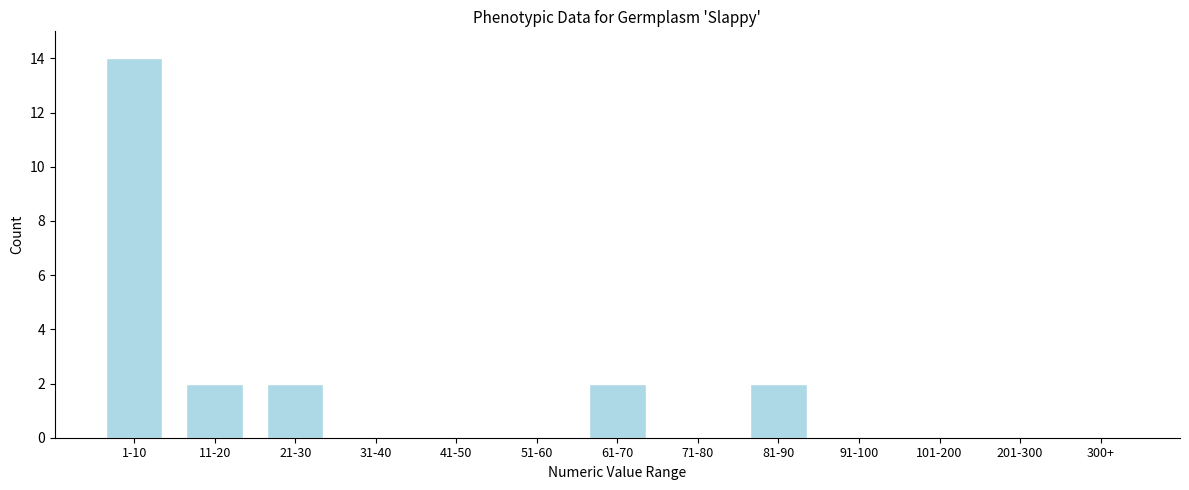

Reading left to right, extract all data points from this chart.

1-10=14	11-20=2	21-30=2	31-40=0	41-50=0	51-60=0	61-70=2	71-80=0	81-90=2	91-100=0	101-200=0	201-300=0	300+=0